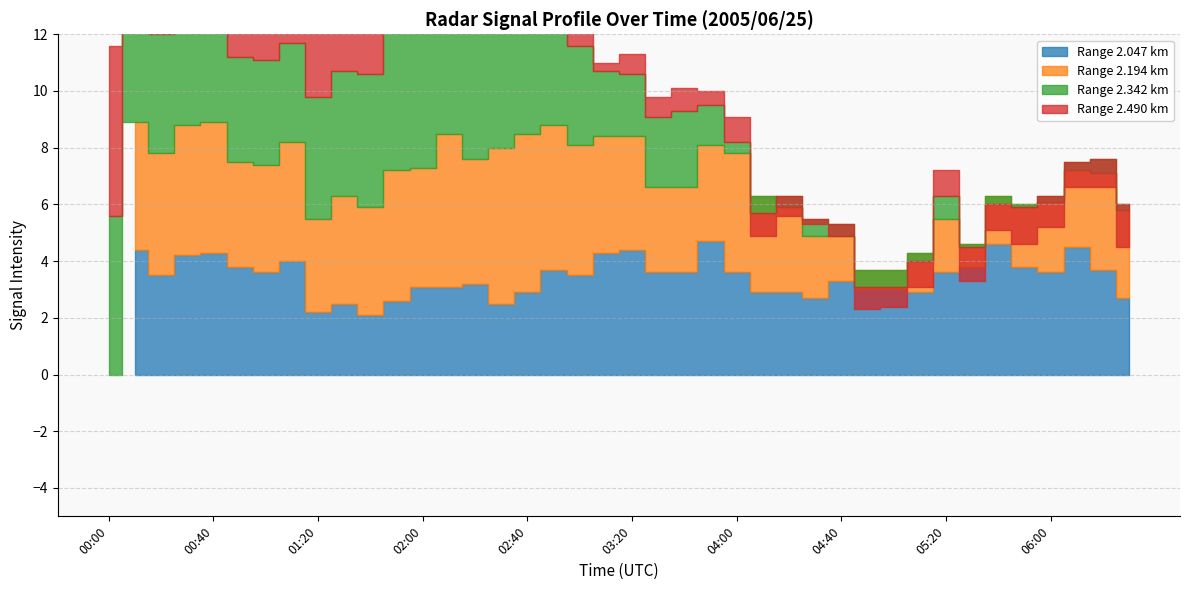

Which has a higher value, 02:30 or 03:30?

03:30